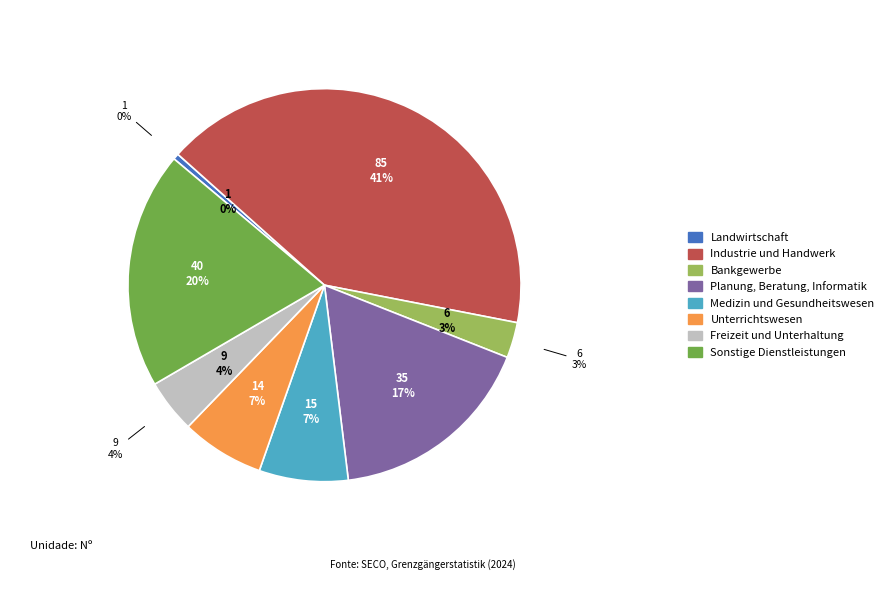

True or false: Unterrichtswesen accounts for 7% of the total.

True